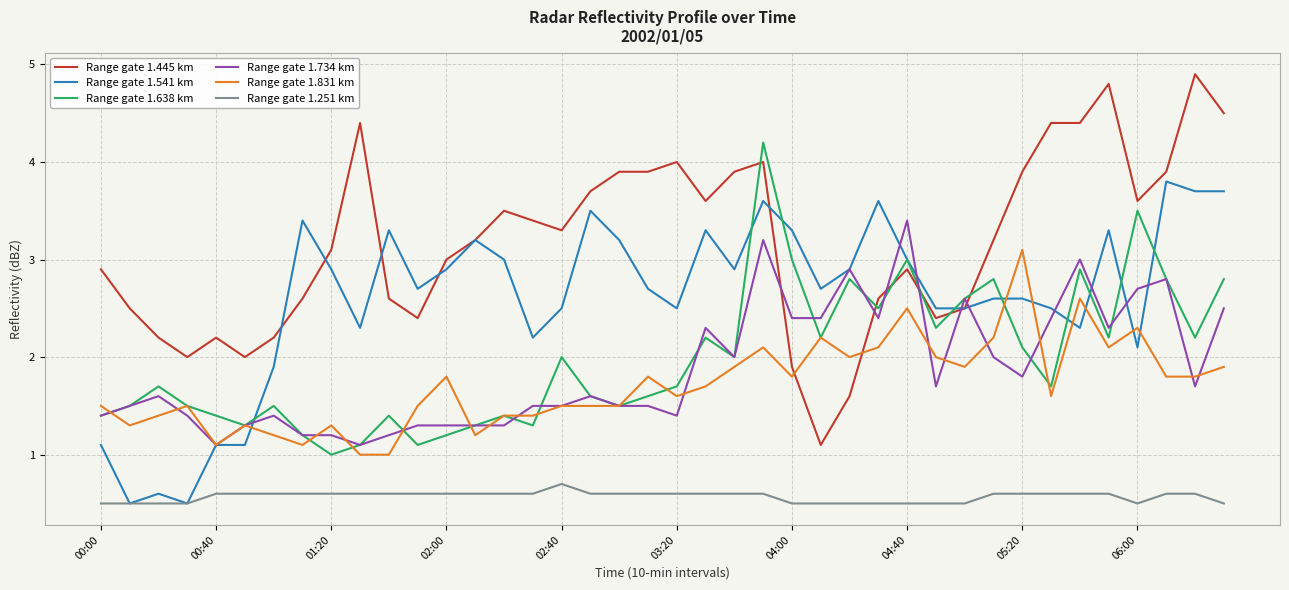

True or false: Range gate 1.251 km and Range gate 1.831 km intersect in this chart.

False